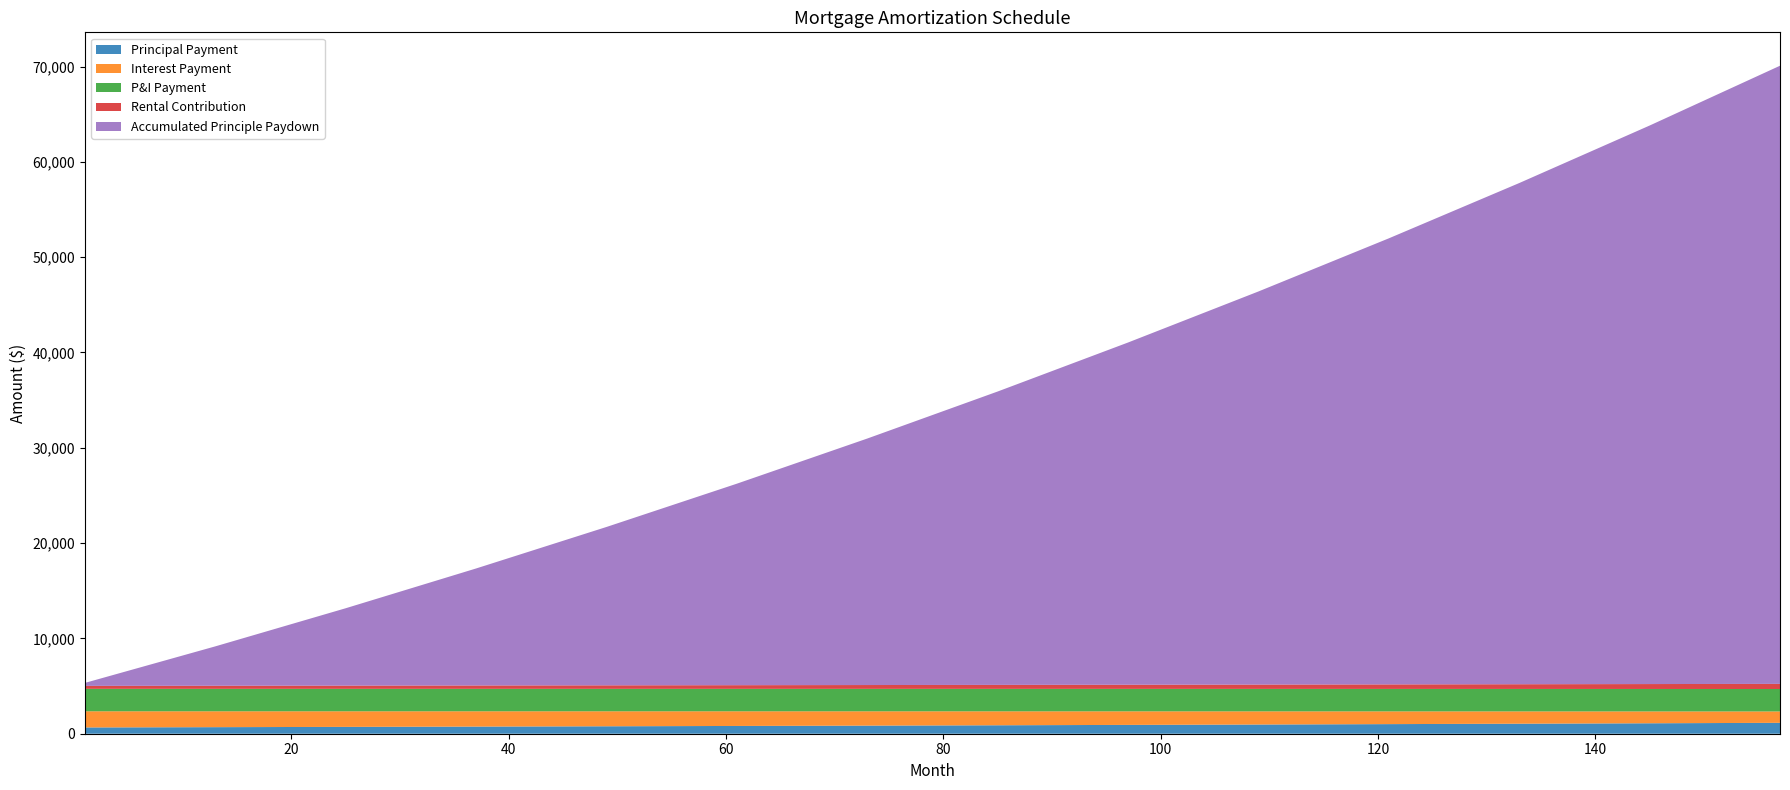

Reading right to left, extract all data points from this chart.

Principal Payment: 157=1143.9	145=1096.6	133=1051.2	121=1007.6	109=965.8	97=925.7	85=887.3	73=850.5	61=815.2	49=781.4	37=748.9	25=717.8	13=688.0	1=659.4
Interest Payment: 157=1192.9	145=1243.6	133=1292.0	121=1338.1	109=1382.1	97=1424.0	85=1464.0	73=1502.1	61=1538.4	49=1572.9	37=1605.6	25=1636.8	13=1666.6	1=1695.1
P&I Payment: 157=2354.6	145=2354.6	133=2354.6	121=2354.6	109=2354.6	97=2354.6	85=2354.6	73=2354.6	61=2354.6	49=2354.6	37=2354.6	25=2354.6	13=2354.6	1=2354.6
Rental Contribution: 157=538.6	145=516.5	133=495.3	121=474.9	109=455.3	97=436.5	85=418.4	73=401.1	61=384.5	49=368.6	37=353.3	25=338.6	13=324.6	1=311.1
Accumulated Principle Paydown: 157=64857.0	145=58600.0	133=52584.0	121=46801.0	109=41244.0	97=35906.0	85=30781.0	73=25862.0	61=21142.0	49=16615.0	37=12275.3	25=8116.9	13=4131.2	1=311.1